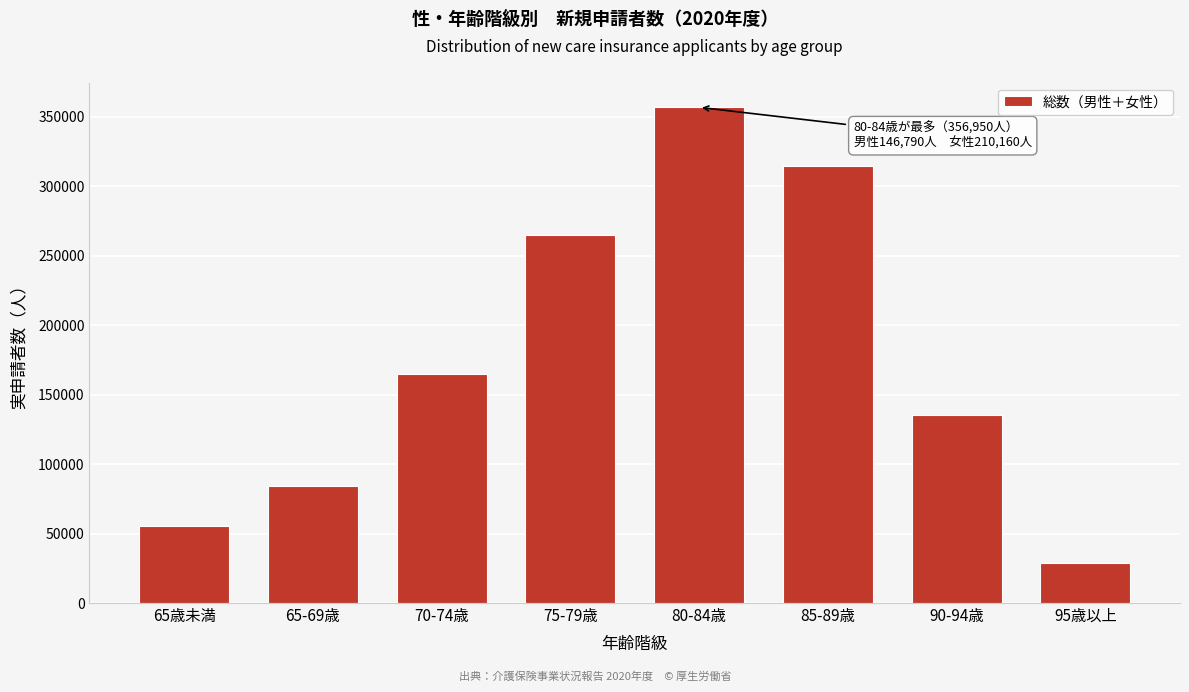

Reading left to right, list all the values displayed in this chart.

55460	84540	165060	265350	356950	314580	135060	28470